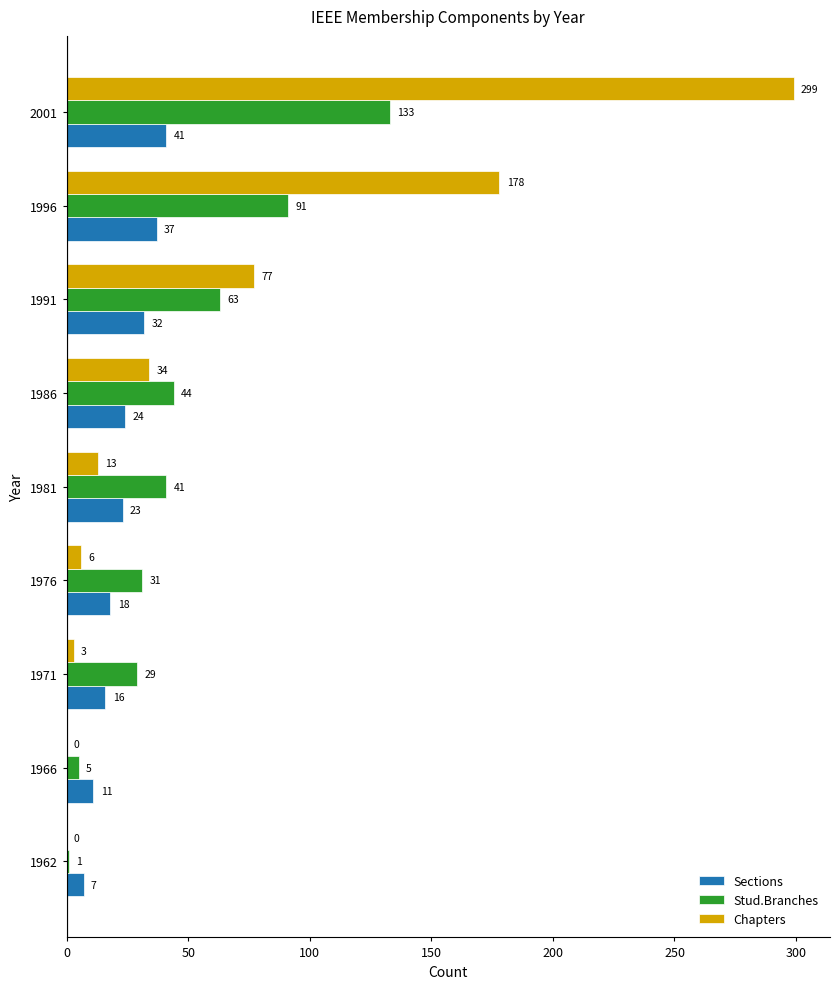

The Chapters series shows 0 at 1966. True or false?

True